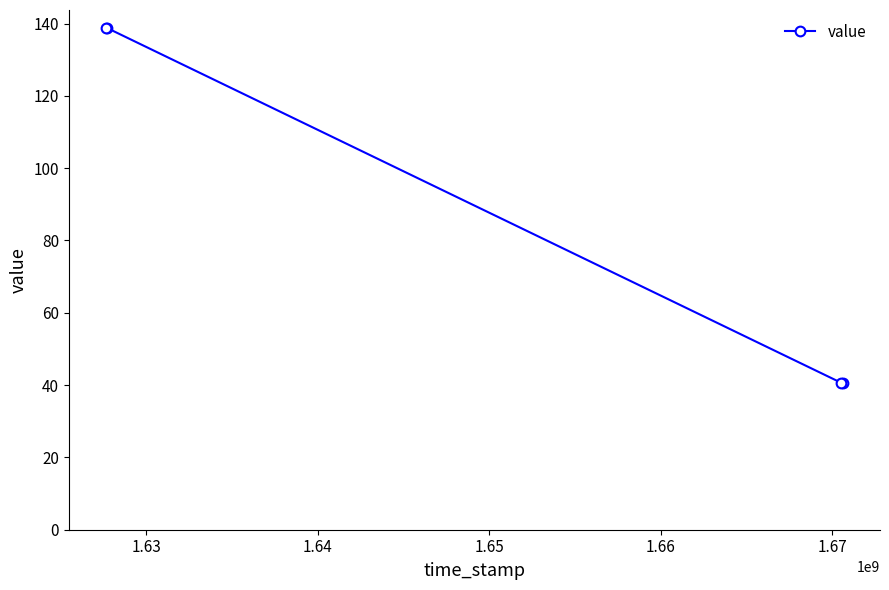

What is the greatest value displayed?

138.8